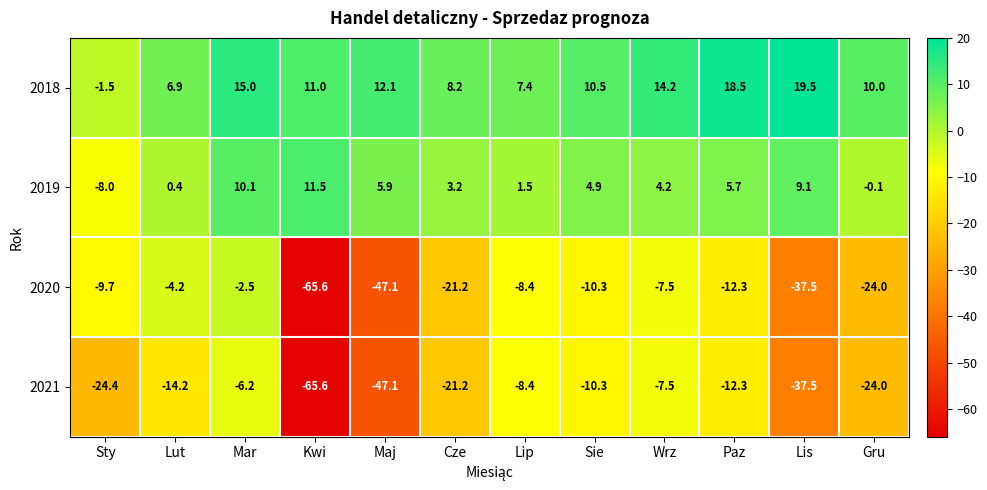

What is the spread (max minus min) of values at Maj?

59.2